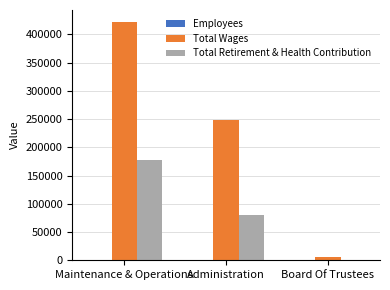

What is the greatest value displayed?

421914